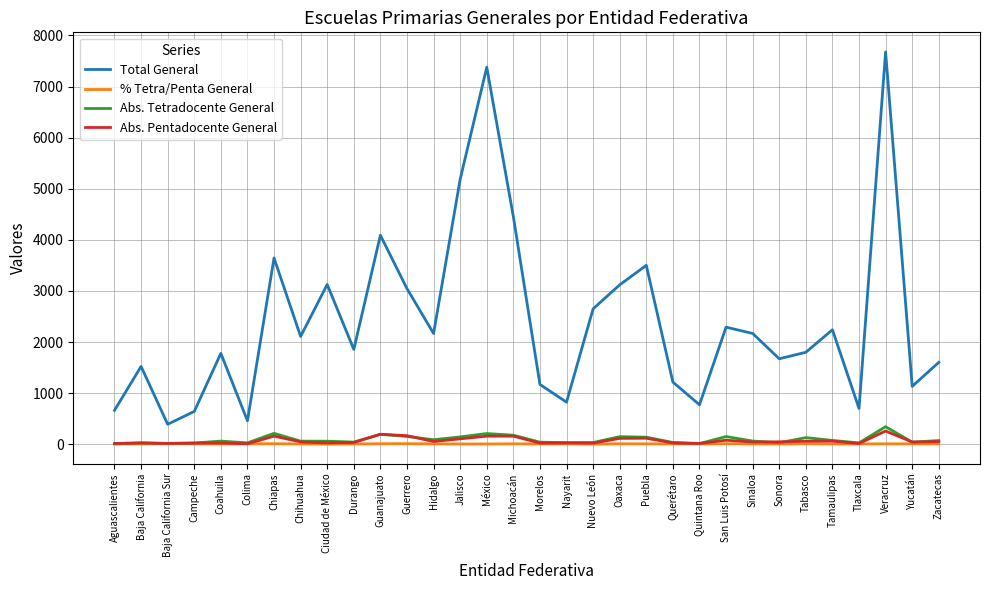

True or false: Total General and % Tetra/Penta General cross at least once.

False